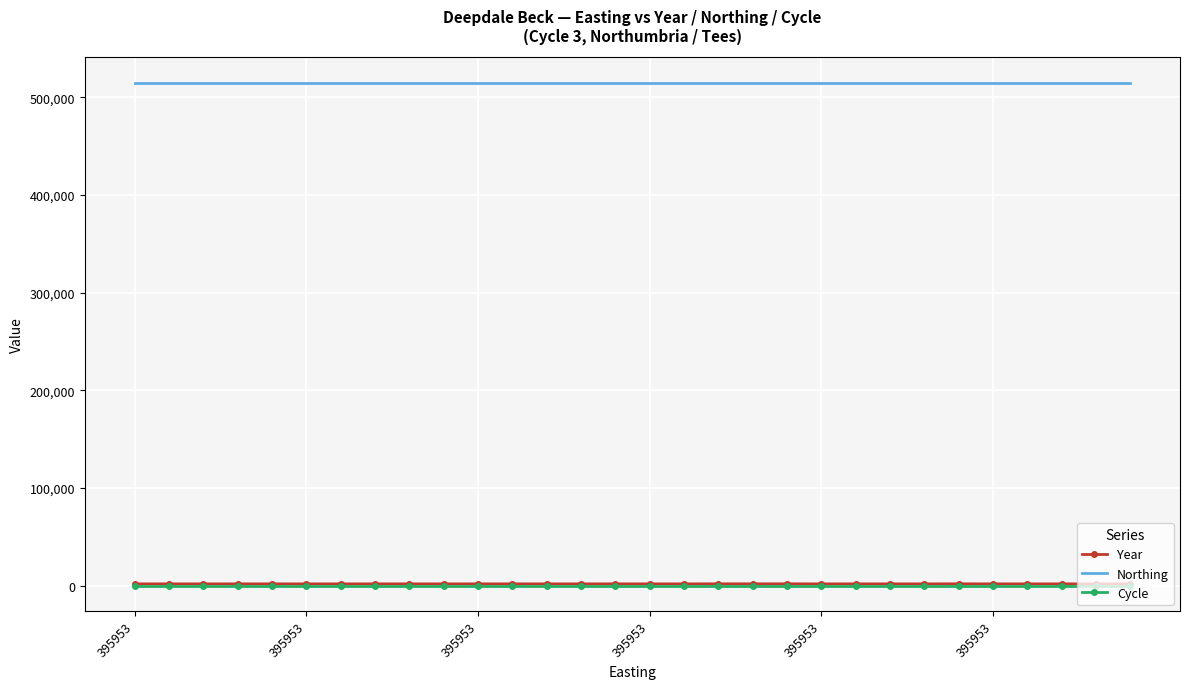

True or false: Cycle and Northing intersect in this chart.

False